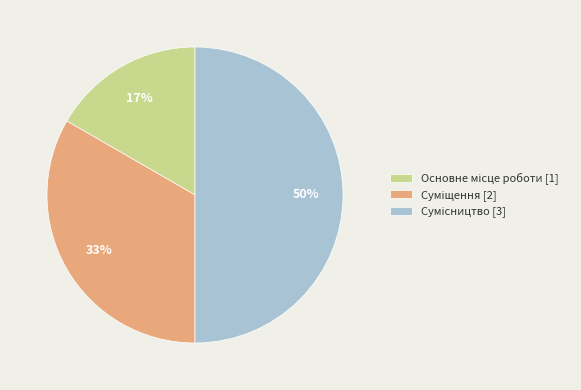

To the nearest percent, what is the average slice percentage?

33%